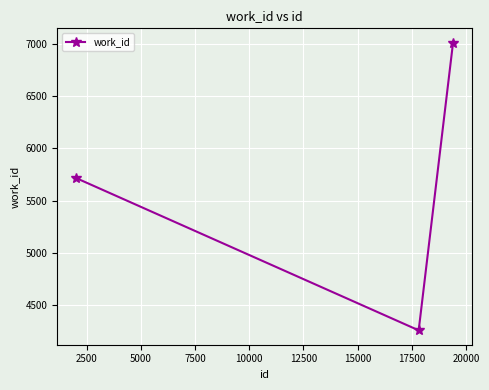

Count the number of categories in the chart.

3